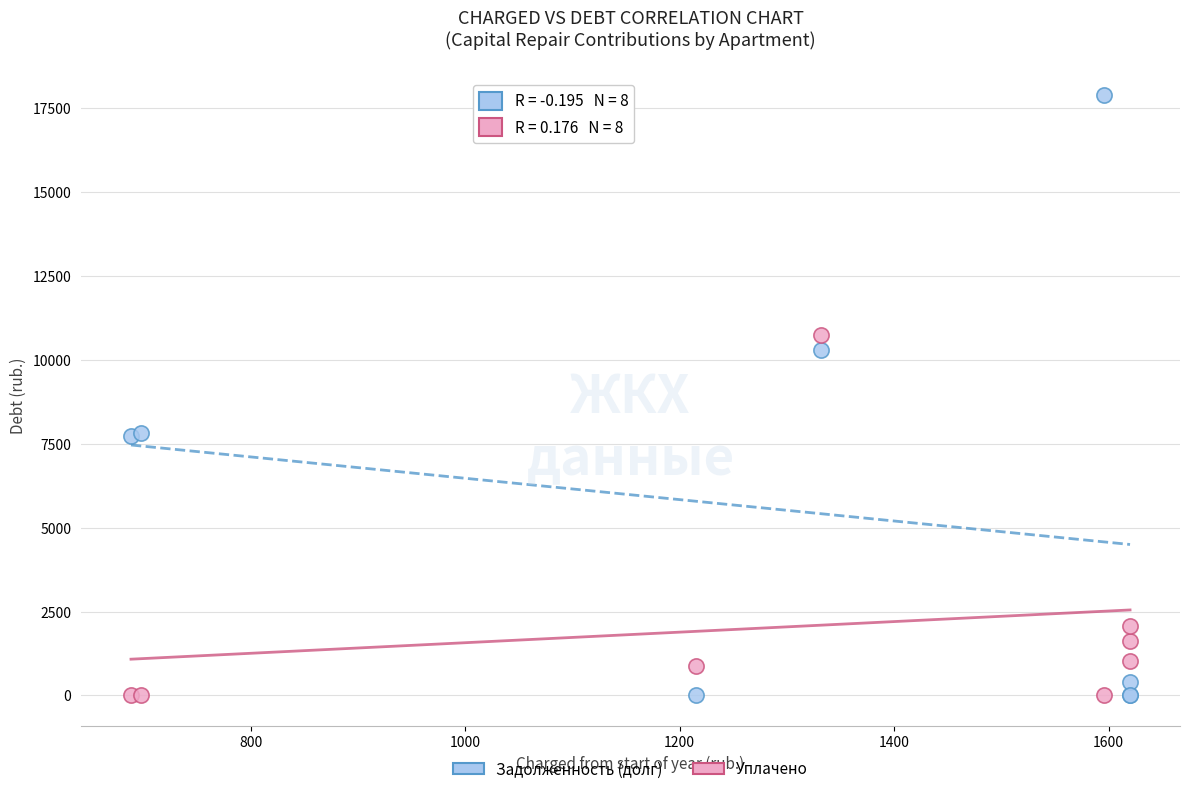

Which series contains the highest Y value?

Задолженность (долг)